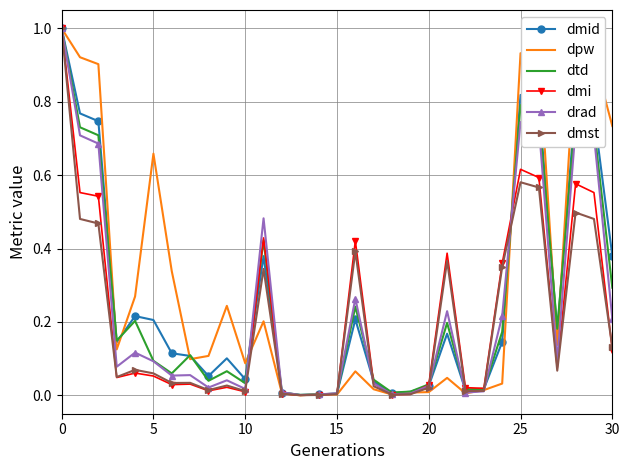

Which series has the largest total across all categories?

dpw